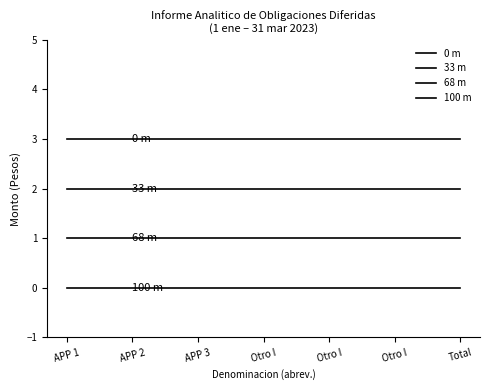

Reading left to right, transcribe all the data shown in this chart.

0 m: APP 1=3	APP 2=3	APP 3=3	Otro I=3	Otro I=3	Otro I=3	Total=3
33 m: APP 1=2	APP 2=2	APP 3=2	Otro I=2	Otro I=2	Otro I=2	Total=2
68 m: APP 1=1	APP 2=1	APP 3=1	Otro I=1	Otro I=1	Otro I=1	Total=1
100 m: APP 1=0	APP 2=0	APP 3=0	Otro I=0	Otro I=0	Otro I=0	Total=0